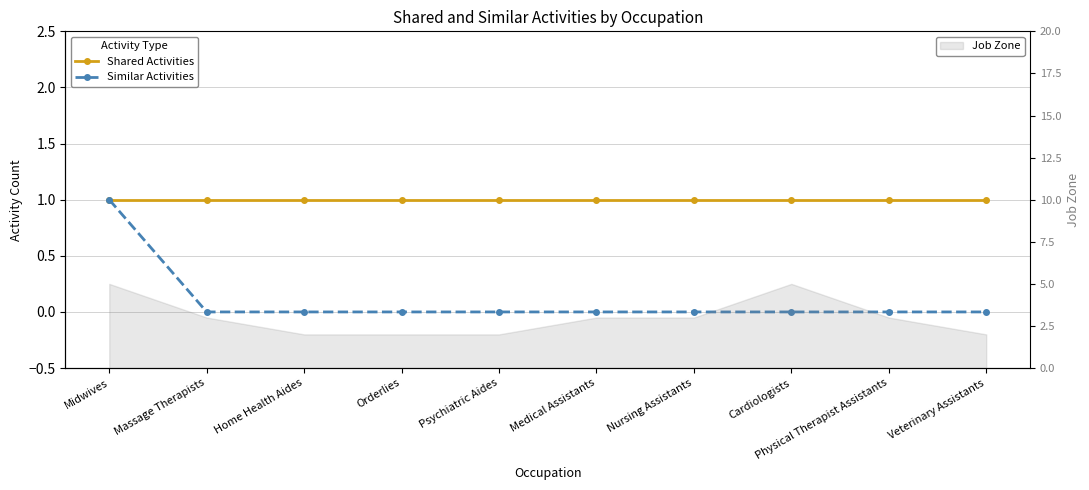

Which series changed the most between Midwives and Massage Therapists?

Similar Activities